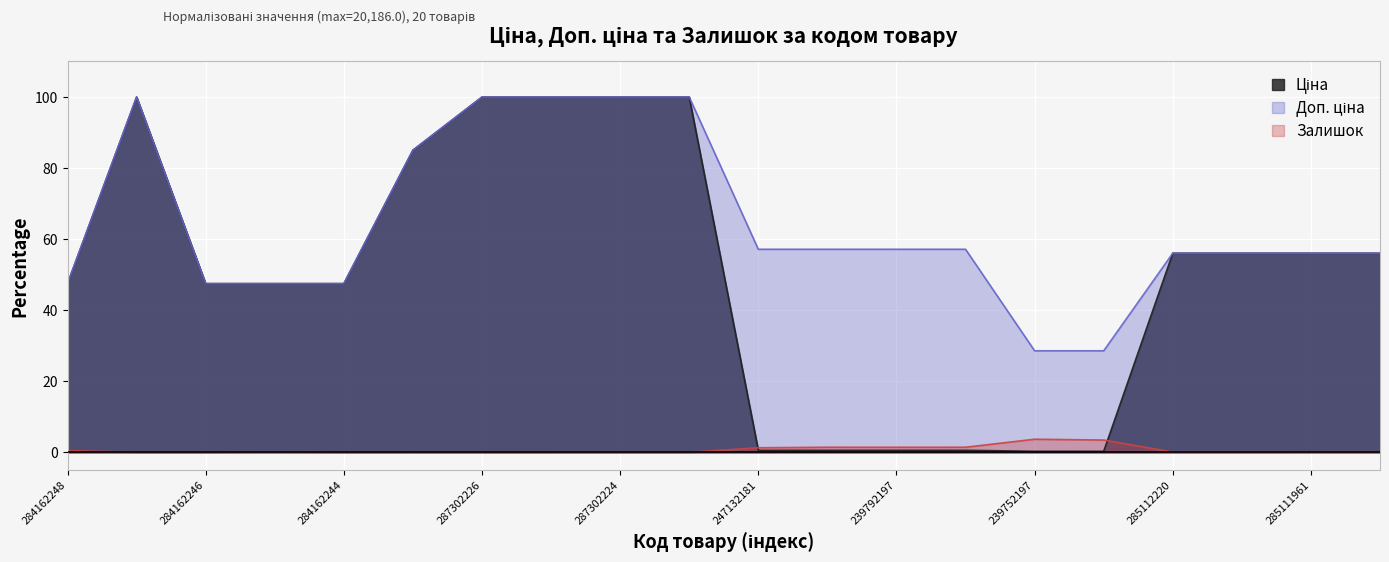

How many series are shown in this chart?

3